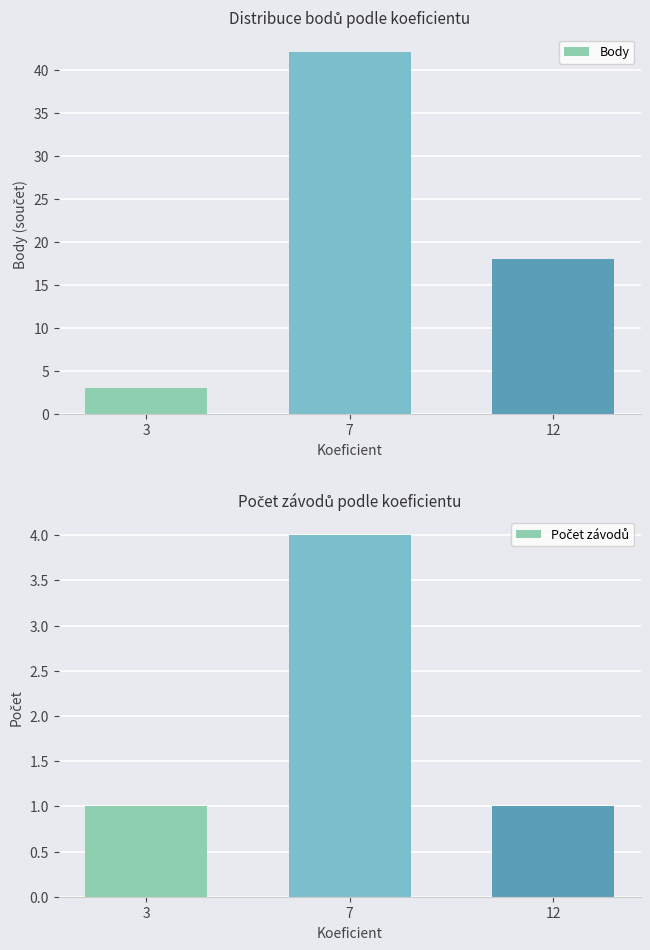

What is the total value across all series at 7?

46